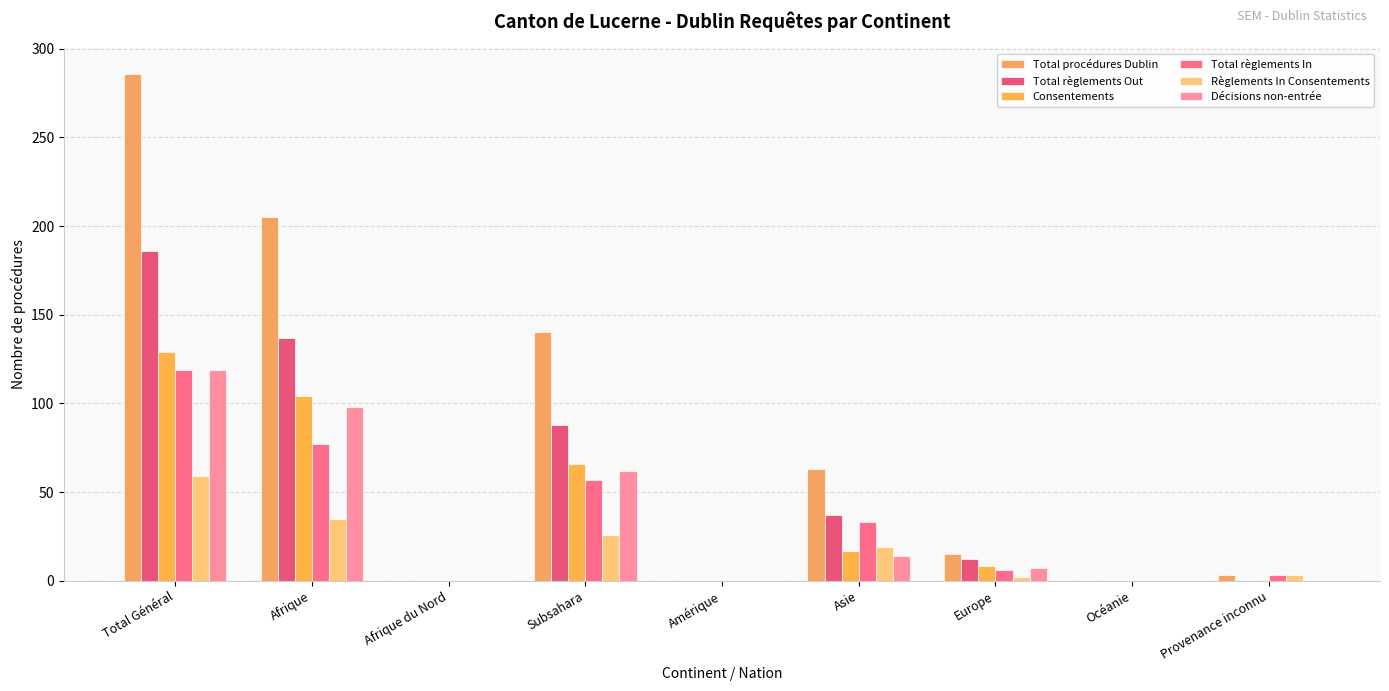

The value of Total procédures Dublin at Afrique is 110. True or false?

False